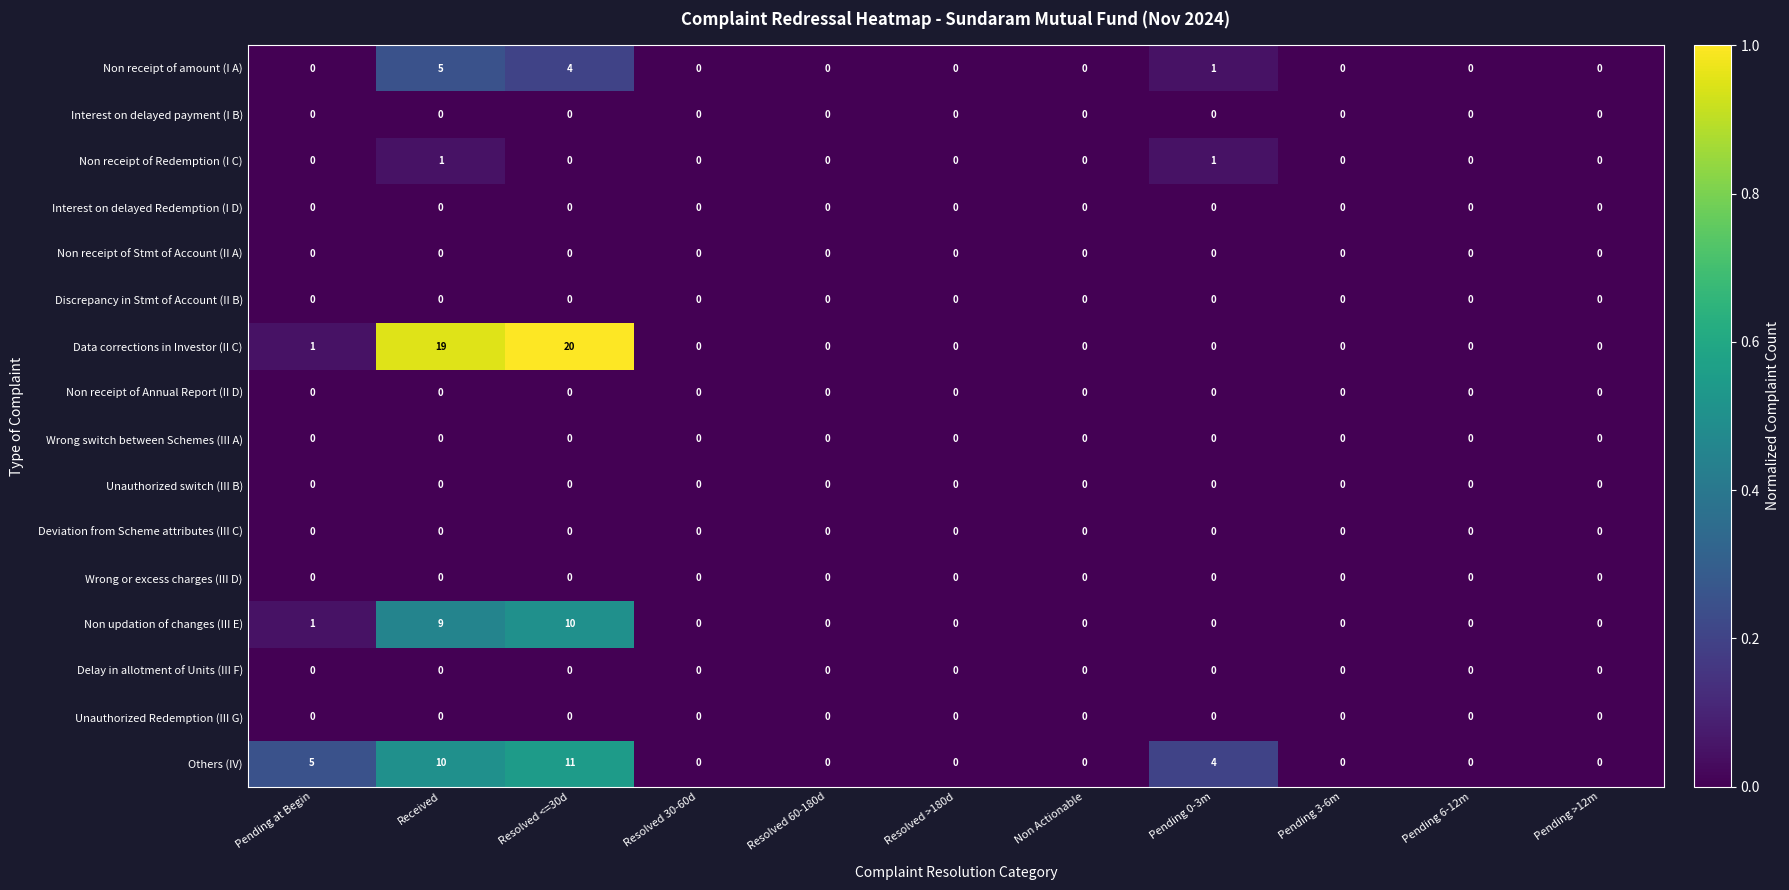

Is it true that Others (IV) equals 5 at Pending 6-12m?

False